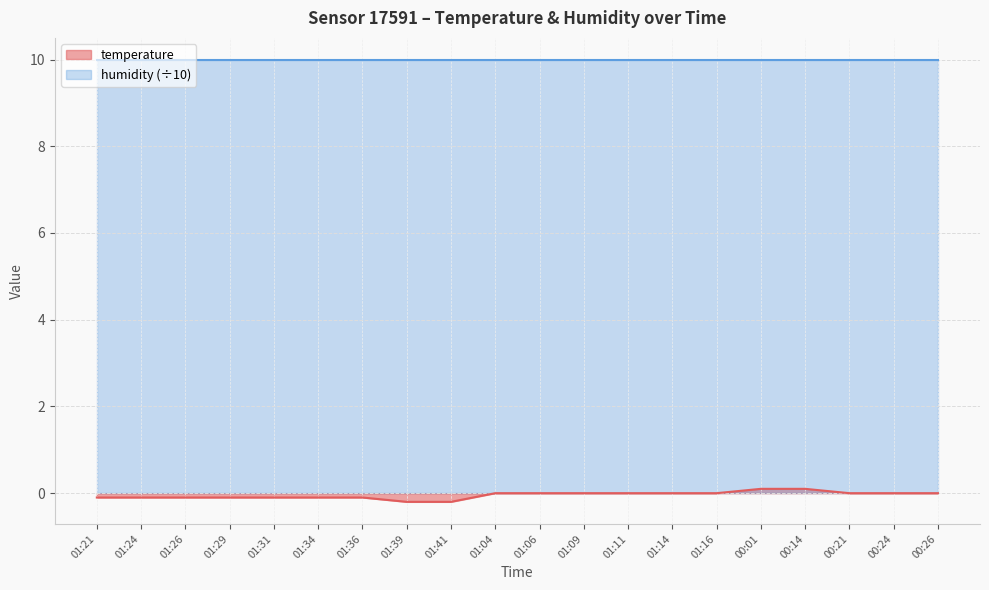

Count the number of categories in the chart.

20